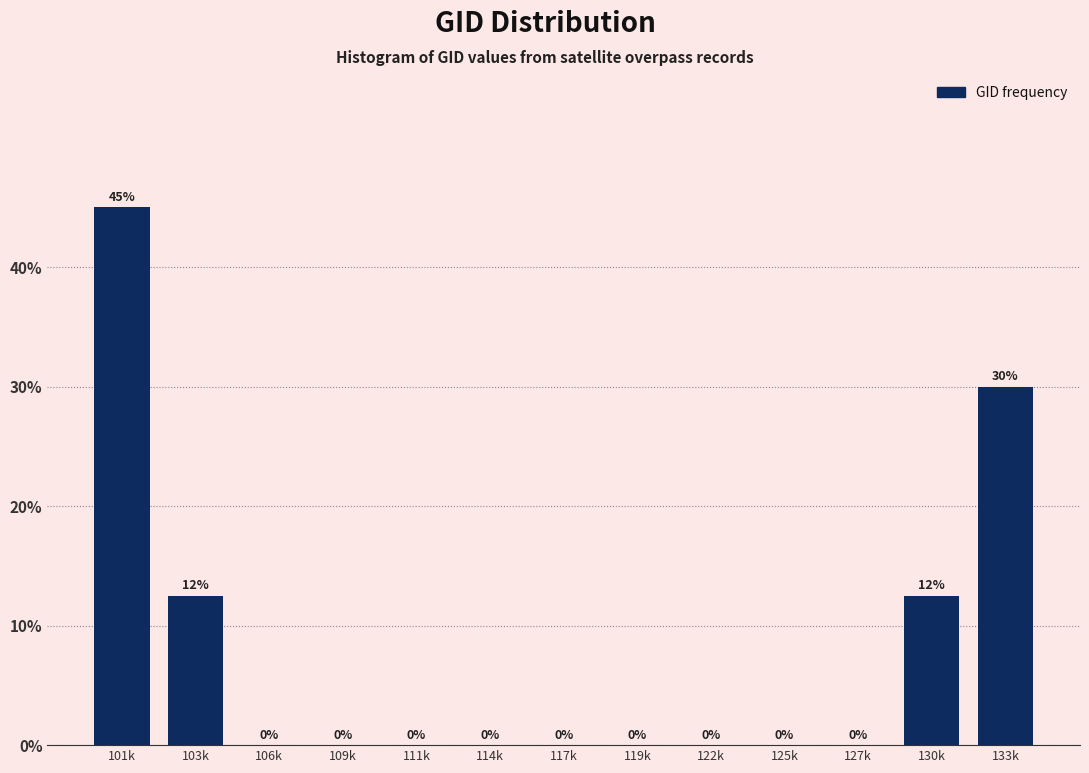

What is the change in value from 101k to 109k?

-45.0